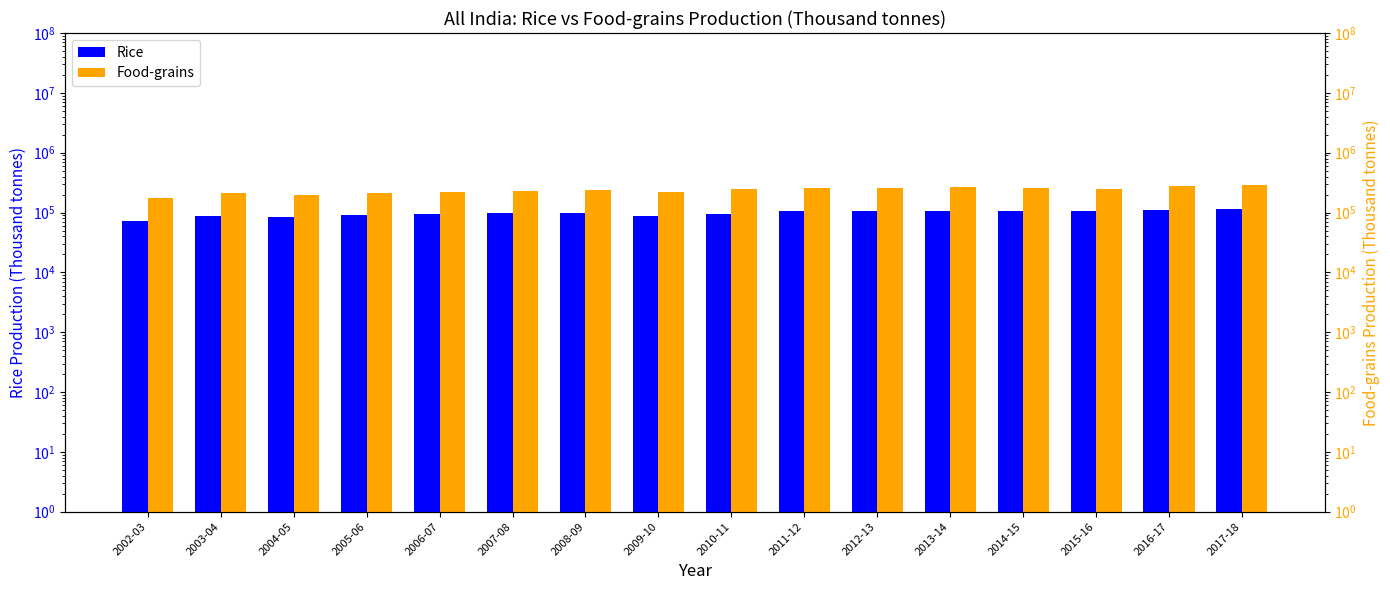

What is the average value of the Food-grains series?

236617.5